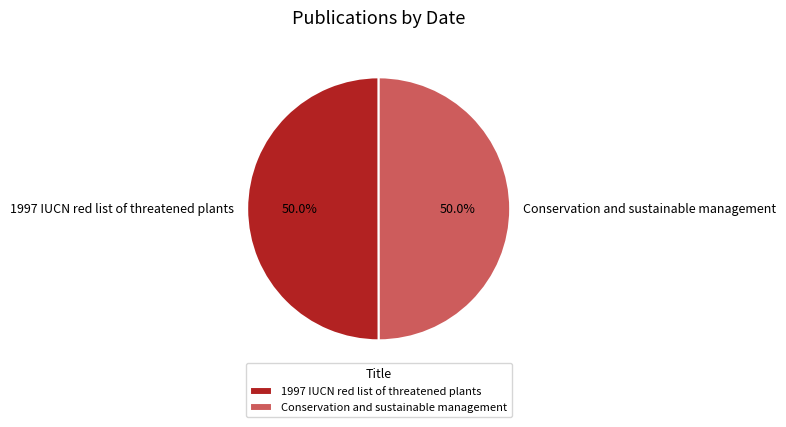

True or false: 1997 IUCN red list of threatened plants accounts for 50% of the total.

True